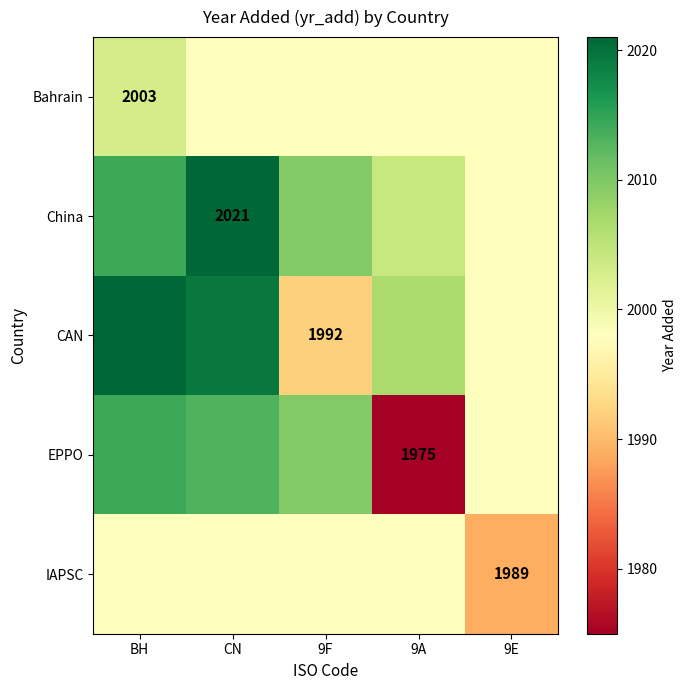

What is the difference between the highest and lowest values at BH?

23.0